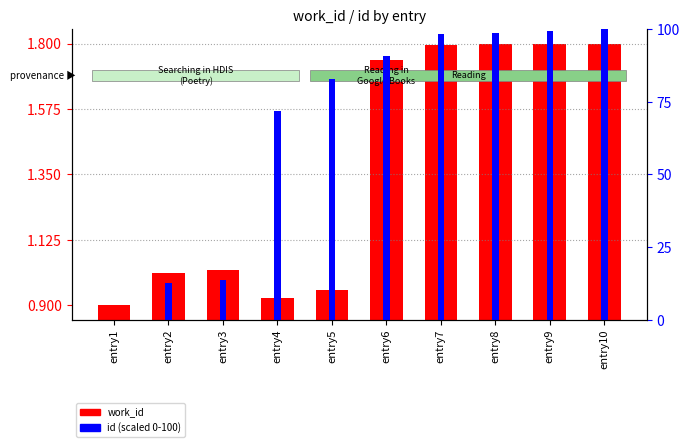

Which label corresponds to the largest value in the chart?

entry10